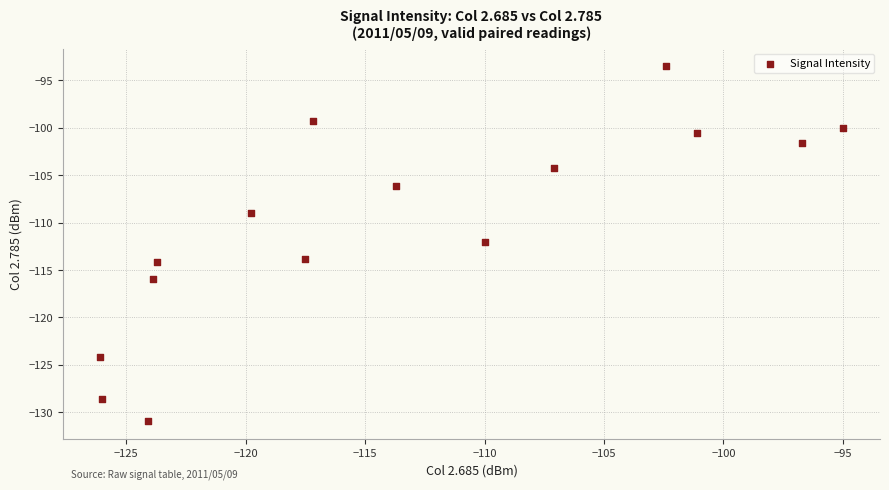

What is the range of Y values (max minus min)?

37.4